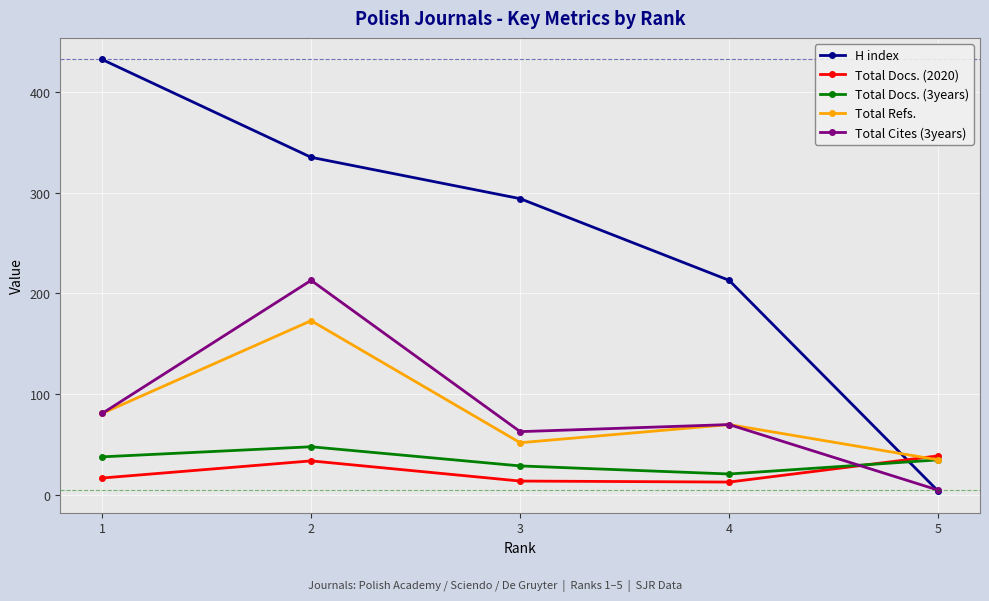

What is the average value of the Total Cites (3years) series?

86